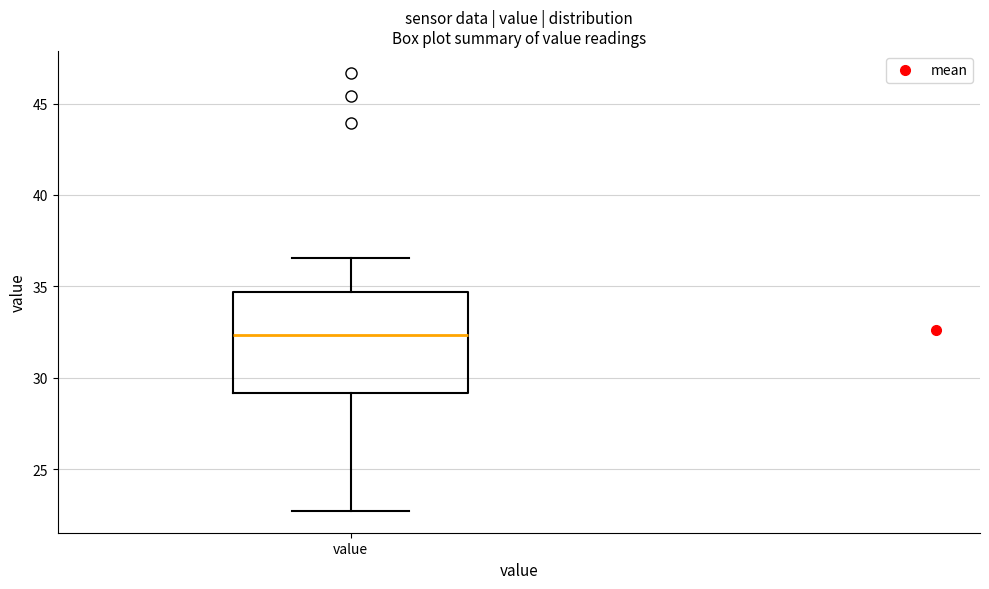

Where is the upper edge of the box for value on the y-axis? The values are not printed on the chart, so give them approximately, as read against the axis.

34.5